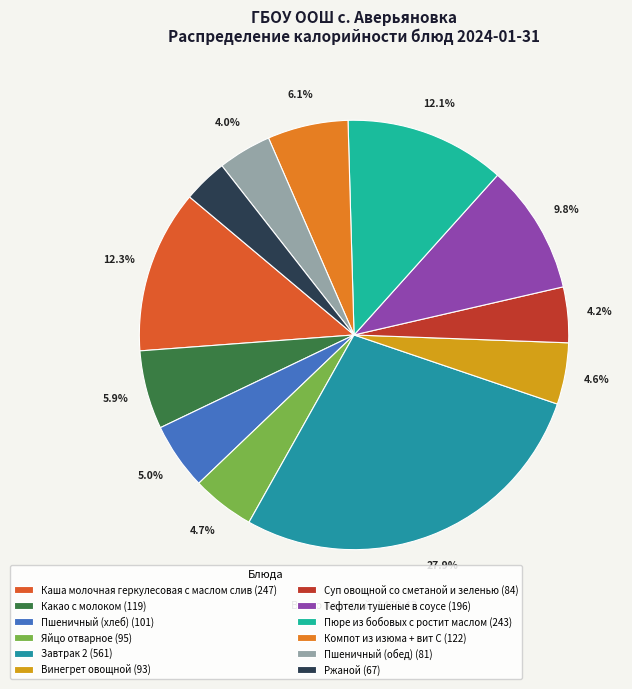

Is Тефтели тушеные в соусе the majority of the pie?

No